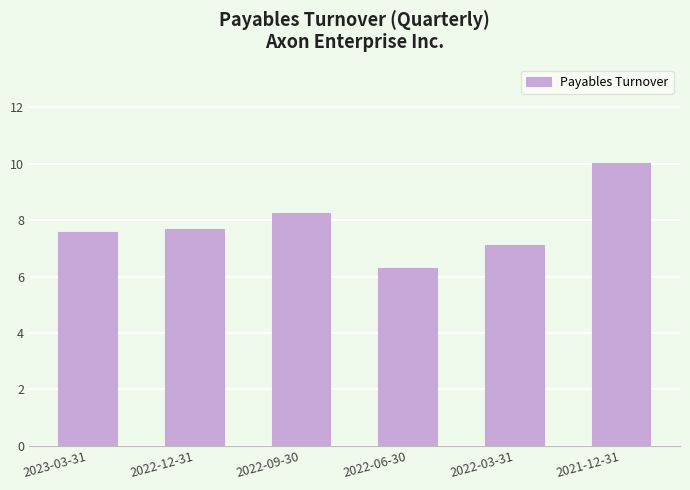

What is the label of the 4th bar from the left?

2022-06-30